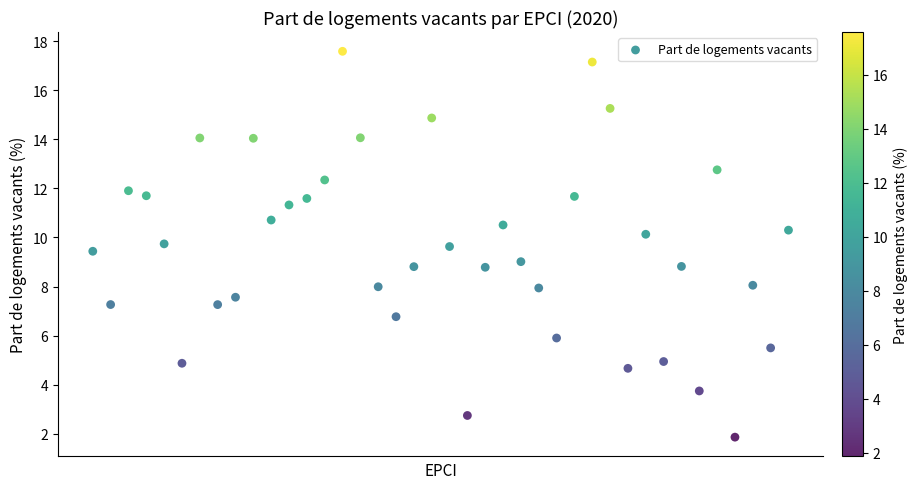

What is the range of Y values (max minus min)?

15.7